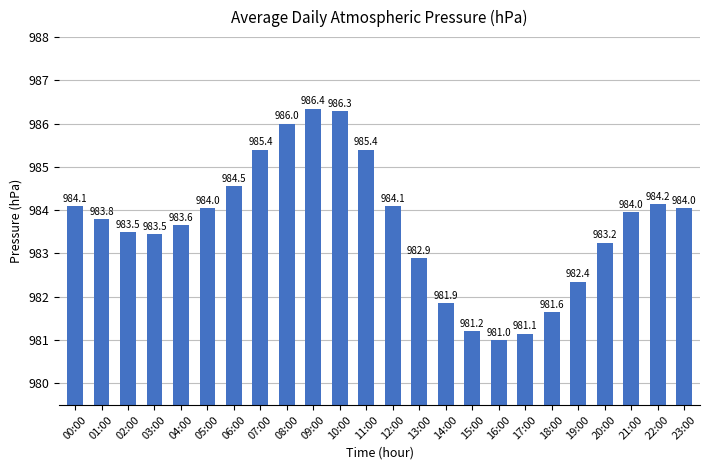

At which category does the chart reach its minimum across all series?

16:00